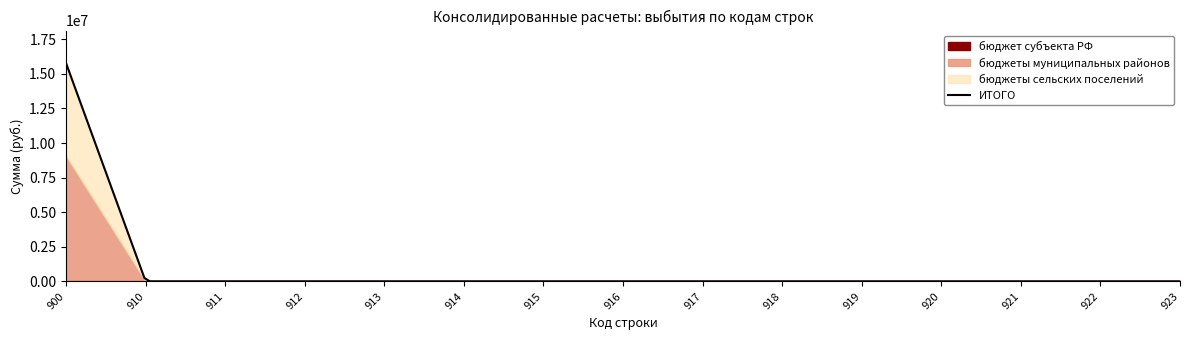

Reading right to left, extract all data points from this chart.

бюджет субъекта РФ: 923=0.0	922=0.0	921=0.0	920=0.0	919=0.0	918=0.0	917=0.0	916=0.0	915=0.0	914=0.0	913=0.0	912=0.0	911=0.0	910=0.0	900=0.0
бюджеты муниципальных районов: 923=0.0	922=0.0	921=0.0	920=0.0	919=0.0	918=0.0	917=0.0	916=0.0	915=0.0	914=0.0	913=0.0	912=0.0	911=0.0	910=0.0	900=9062079.0
бюджеты сельских поселений: 923=0.0	922=0.0	921=0.0	920=0.0	919=0.0	918=0.0	917=0.0	916=0.0	915=0.0	914=0.0	913=0.0	912=0.0	911=0.0	910=0.0	900=6702808.0
ИТОГО: 923=0.0	922=0.0	921=0.0	920=0.0	919=0.0	918=0.0	917=0.0	916=0.0	915=0.0	914=0.0	913=0.0	912=0.0	911=0.0	910=0.0	900=15764887.0